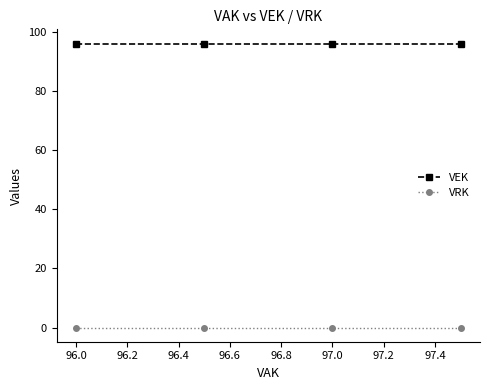

What is the value of the VEK point at the 4th from the left?

96